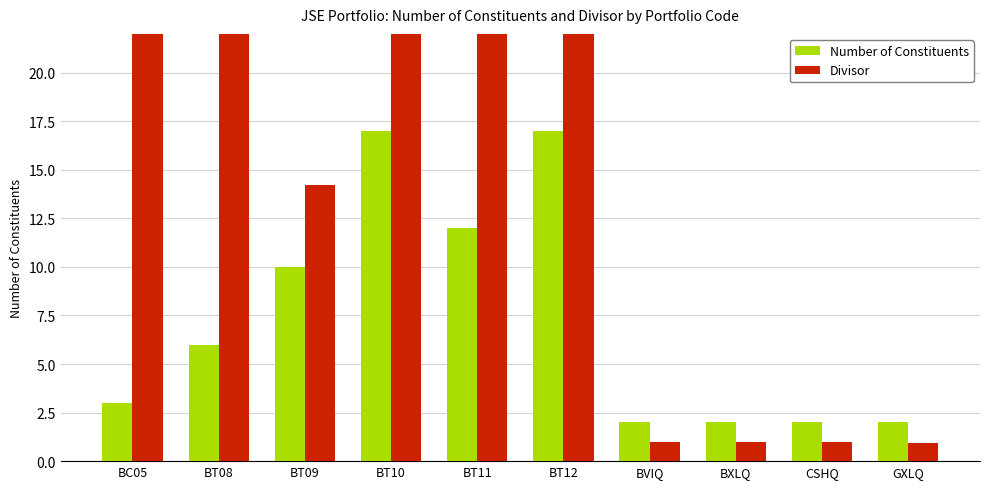

Reading left to right, list all the values displayed in this chart.

Number of Constituents: BC05=3.0	BT08=6.0	BT09=10.0	BT10=17.0	BT11=12.0	BT12=17.0	BVIQ=2.0	BXLQ=2.0	CSHQ=2.0	GXLQ=2.0
Divisor: BC05=2719.4	BT08=200.0	BT09=14.2	BT10=16951.5	BT11=200.0	BT12=873961.8	BVIQ=1.0	BXLQ=1.0	CSHQ=1.0	GXLQ=0.9